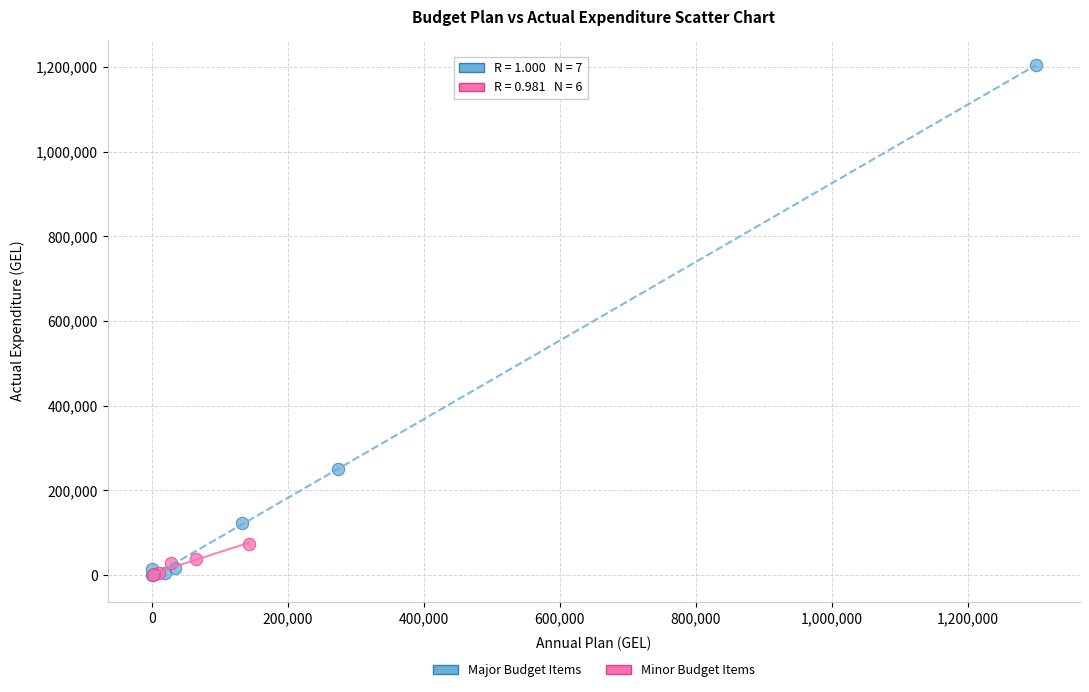

Which series reaches the maximum Y coordinate?

Major Budget Items